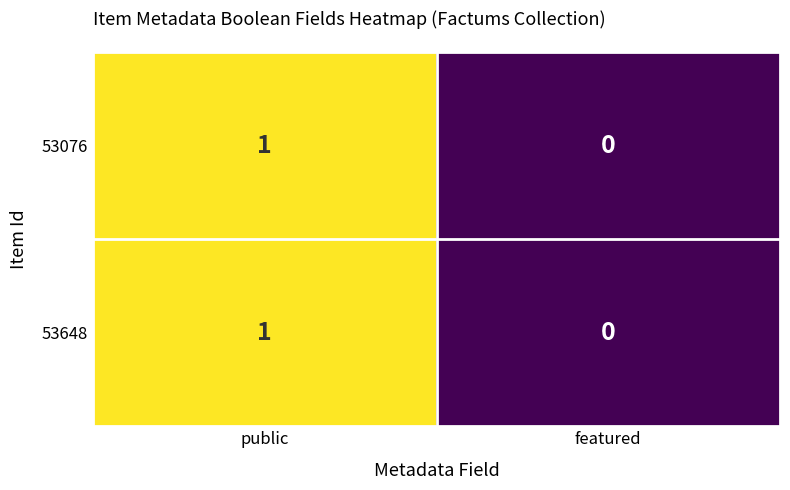

At which category is the sum across all series the highest?

public